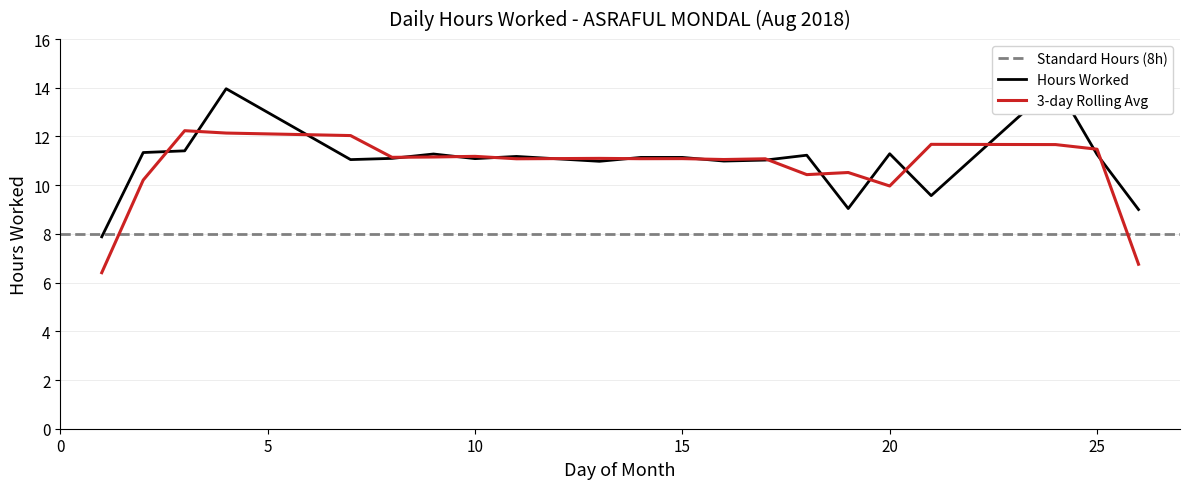

What is the difference between the second highest and second lowest values?

5.0